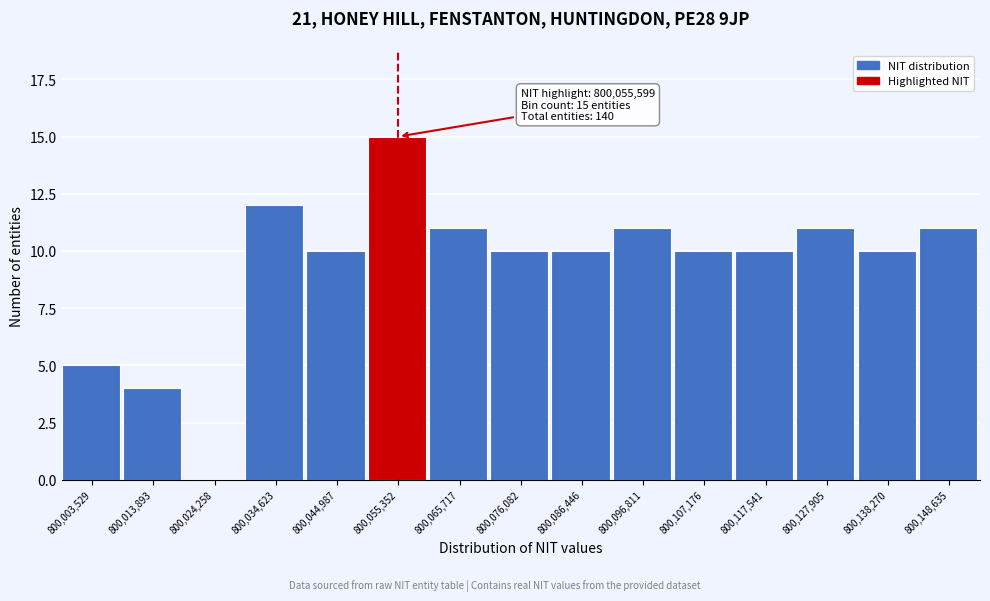

Reading left to right, transcribe all the data shown in this chart.

800,003,529=5	800,013,893=4	800,024,258=0	800,034,623=12	800,044,987=10	800,055,352=15	800,065,717=11	800,076,082=10	800,086,446=10	800,096,811=11	800,107,176=10	800,117,541=10	800,127,905=11	800,138,270=10	800,148,635=11